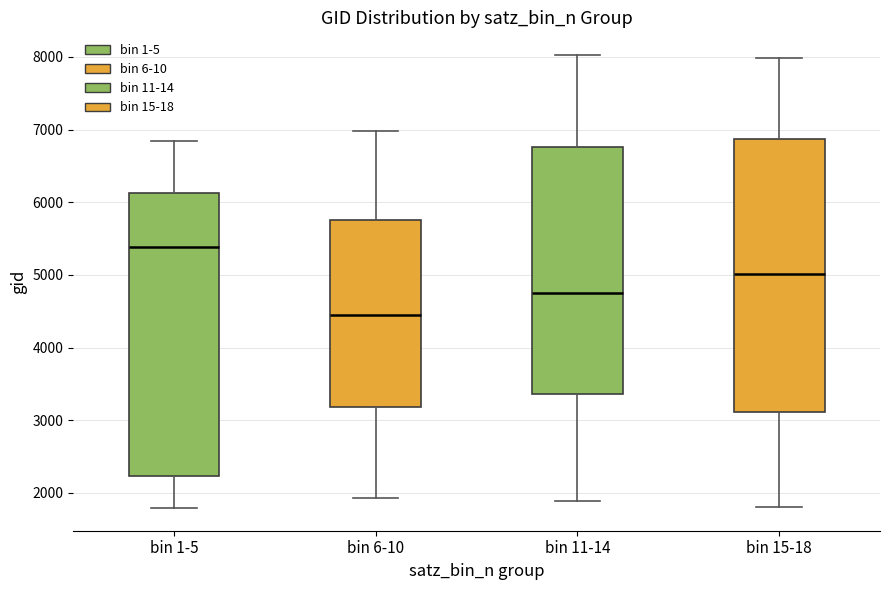

Reading left to right, read every box against the y-axis: the position of its median line, the range the box covers, and the ends of its whiskers. The values are not printed on the chart, so give them approximately, as read against the axis.

bin 1-5: median 5400, box 2200 to 6100, whiskers 1800 to 6800
bin 6-10: median 4400, box 3200 to 5800, whiskers 1900 to 7000
bin 11-14: median 4800, box 3400 to 6800, whiskers 1900 to 8000
bin 15-18: median 5000, box 3100 to 6900, whiskers 1800 to 8000